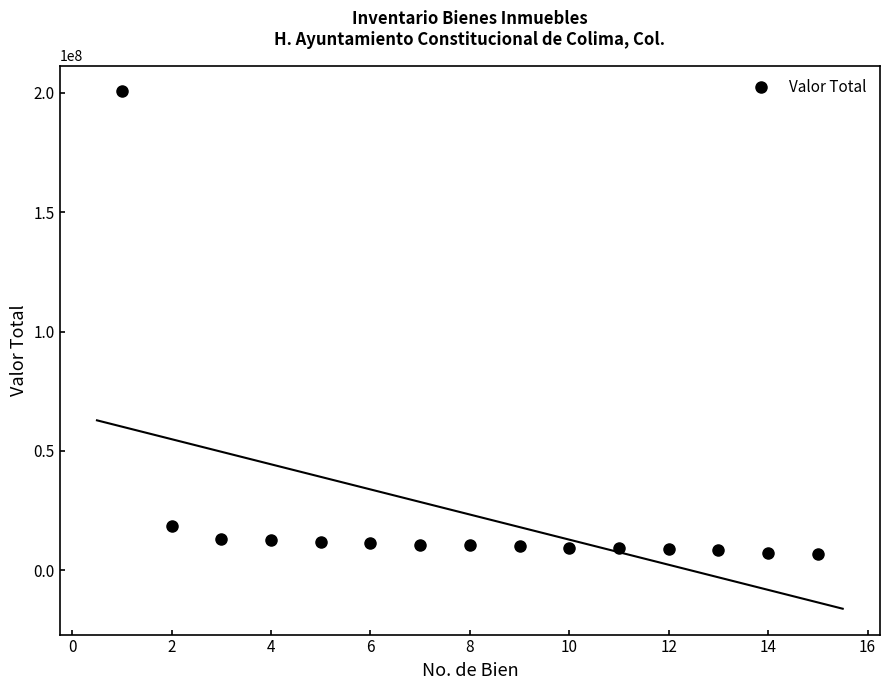

The value of Valor Total at 2 is 30750128. True or false?

False